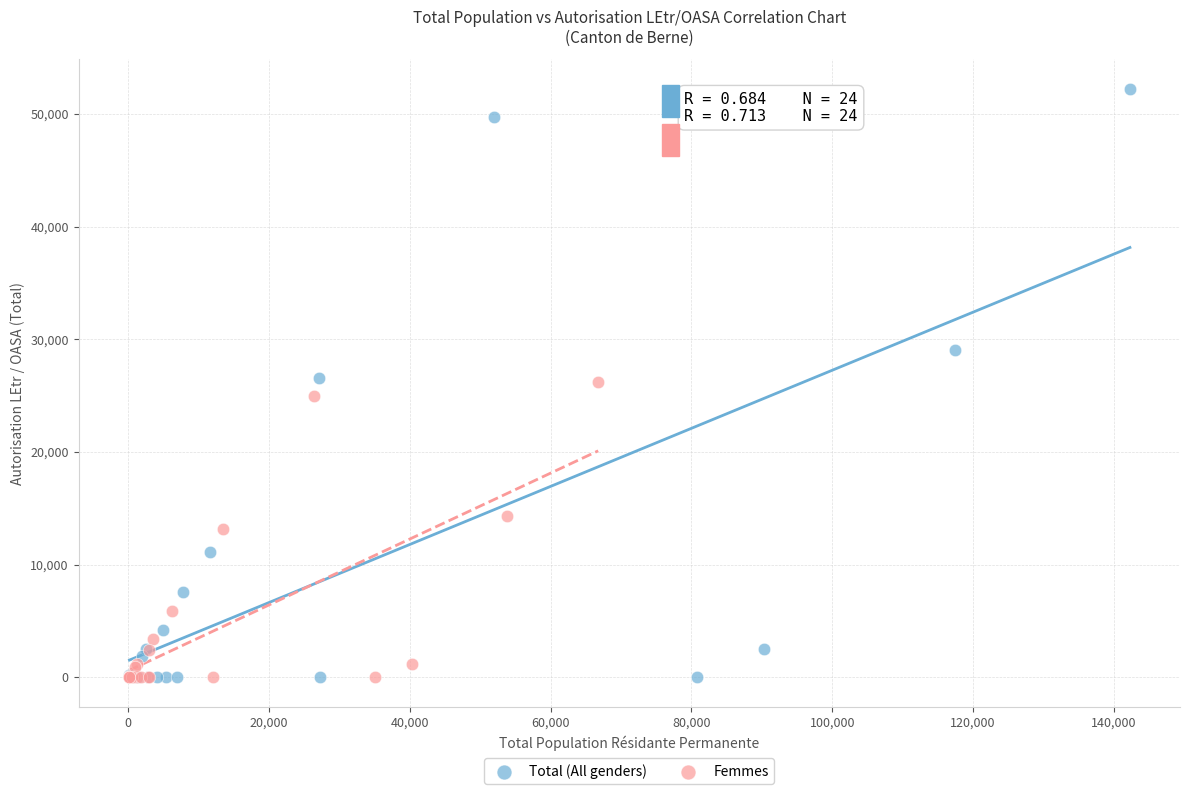

Which series reaches the maximum Y coordinate?

Total (All genders)